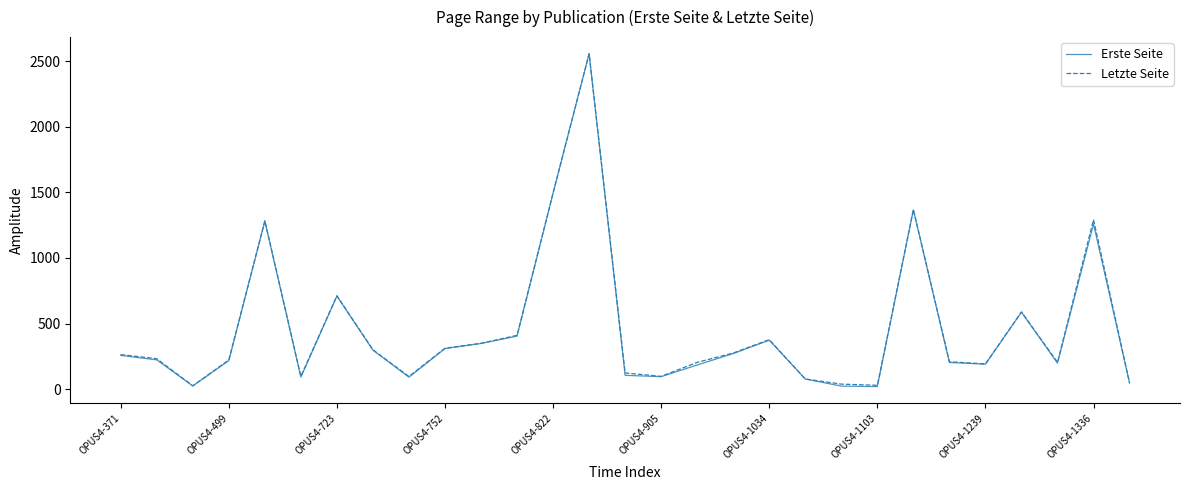

What is the maximum value for Letzte Seite?

2557